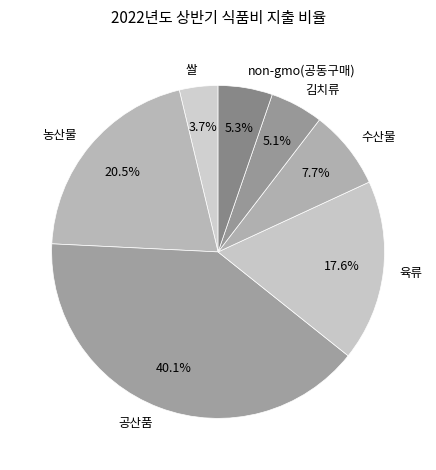

Approximately how many times larger is the value at 공산품 compared to 수산물?

5.2